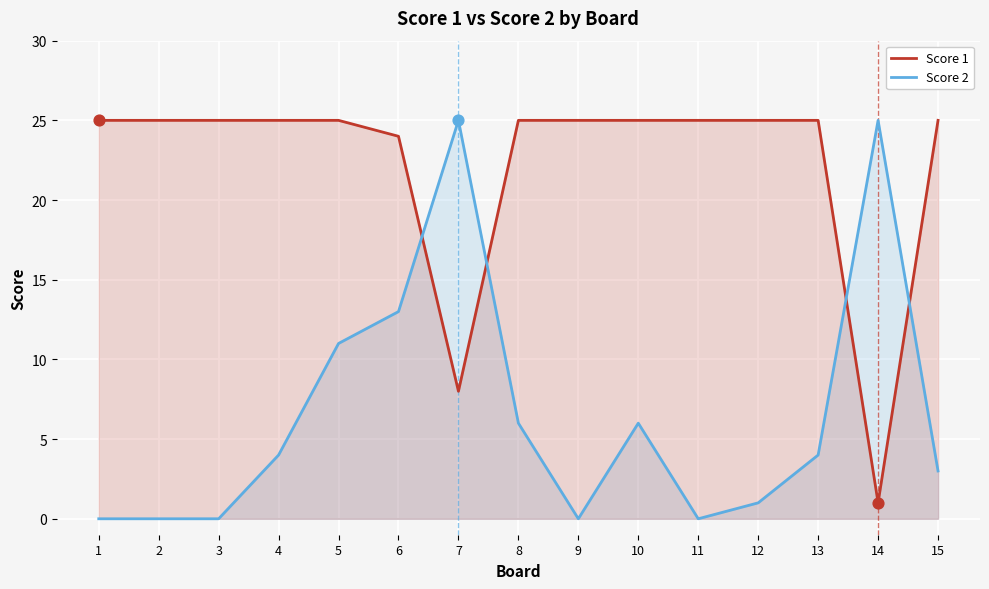

At which category is the sum across all series the highest?

6